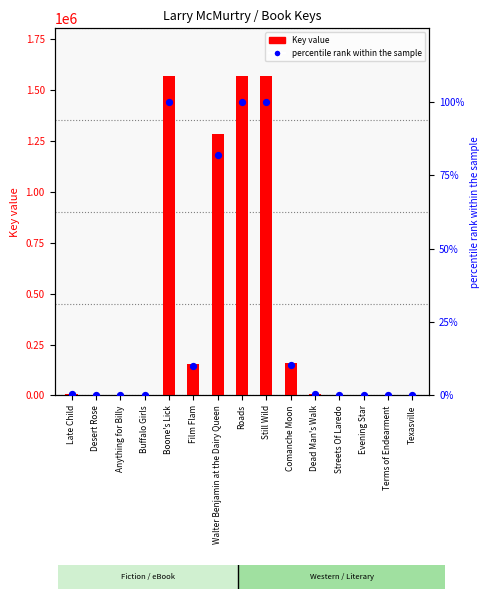

Which series has the largest total across all categories?

Key value